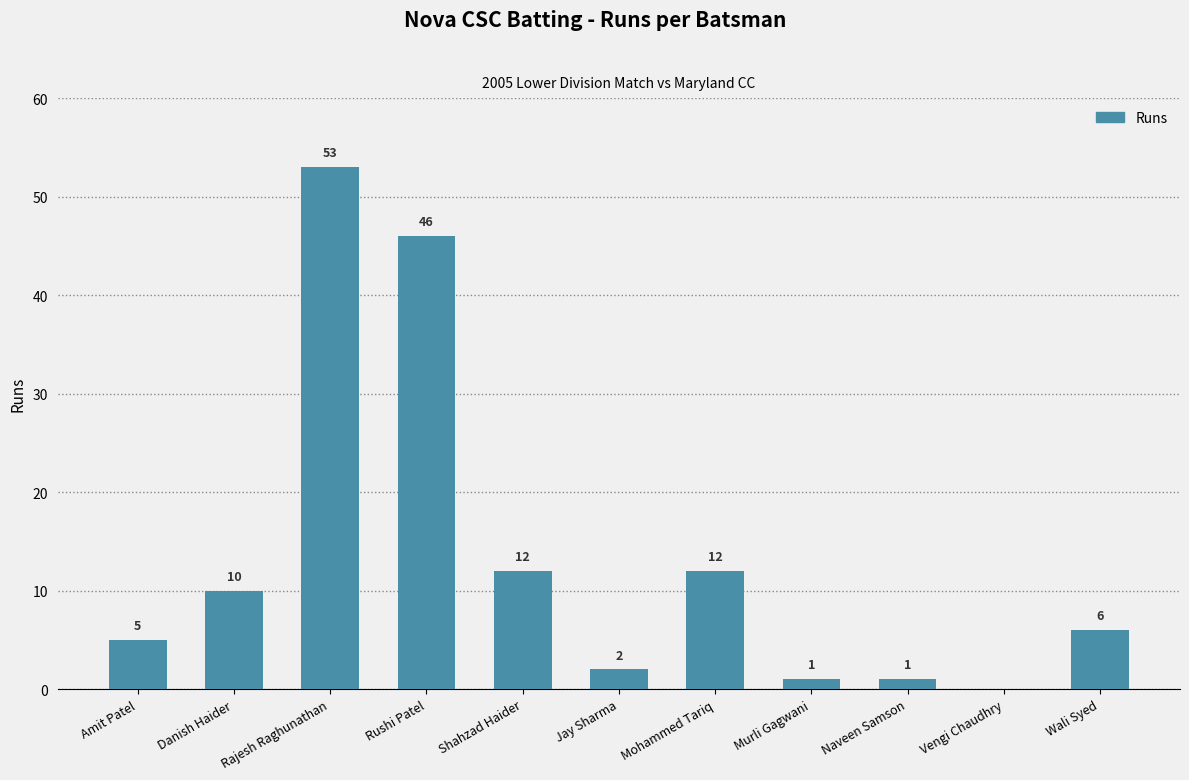

What is the maximum value shown in the chart?

53